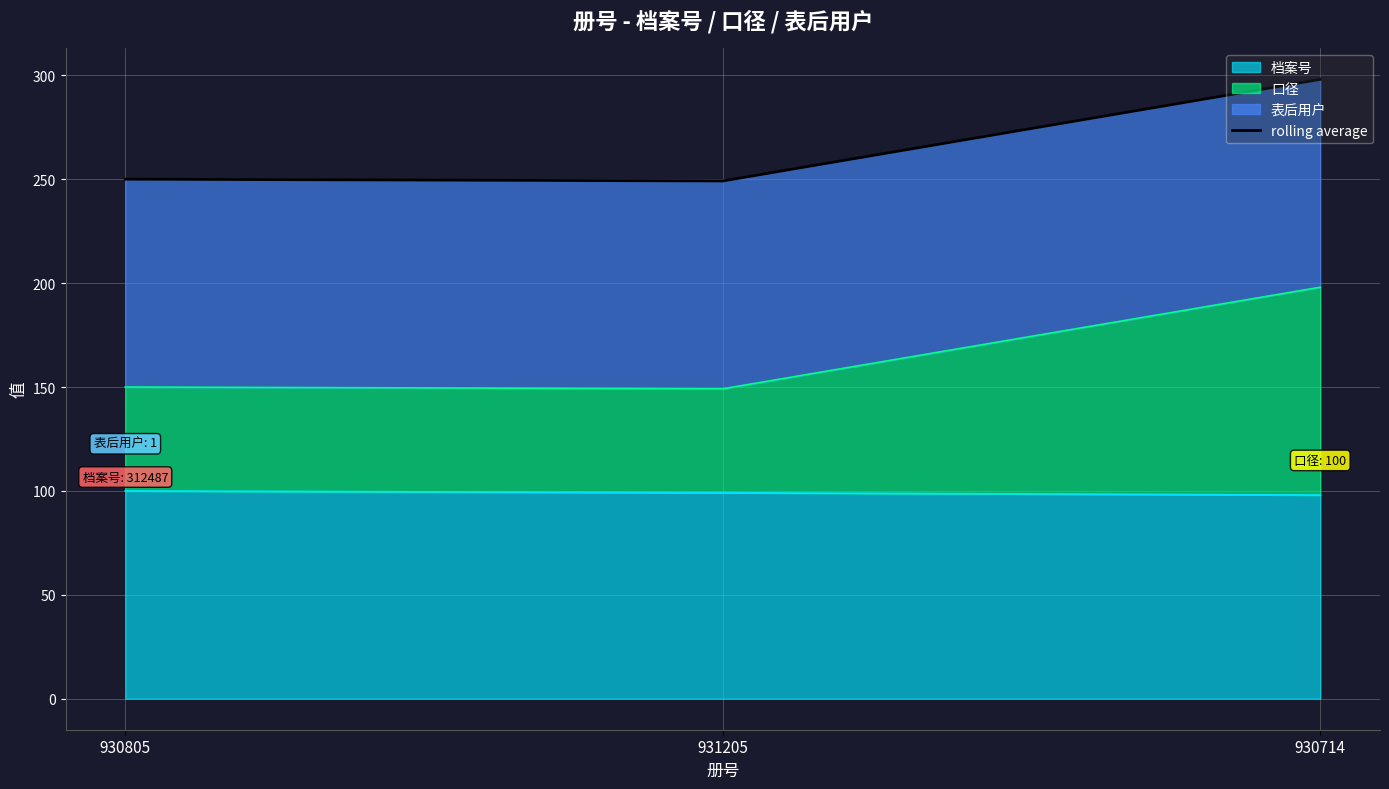

True or false: the data shows 298.0 at 930714.

True